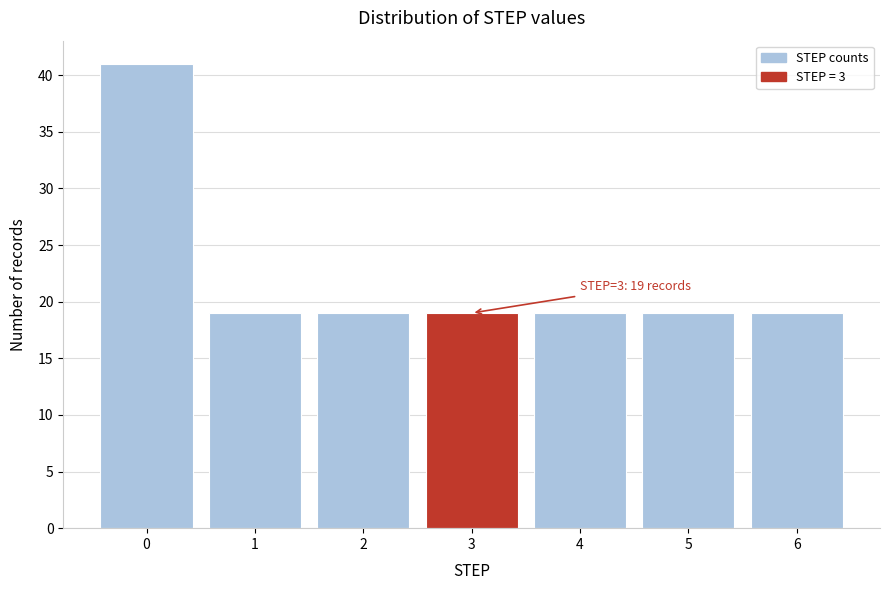

Reading left to right, transcribe all the data shown in this chart.

0=41	1=19	2=19	3=19	4=19	5=19	6=19